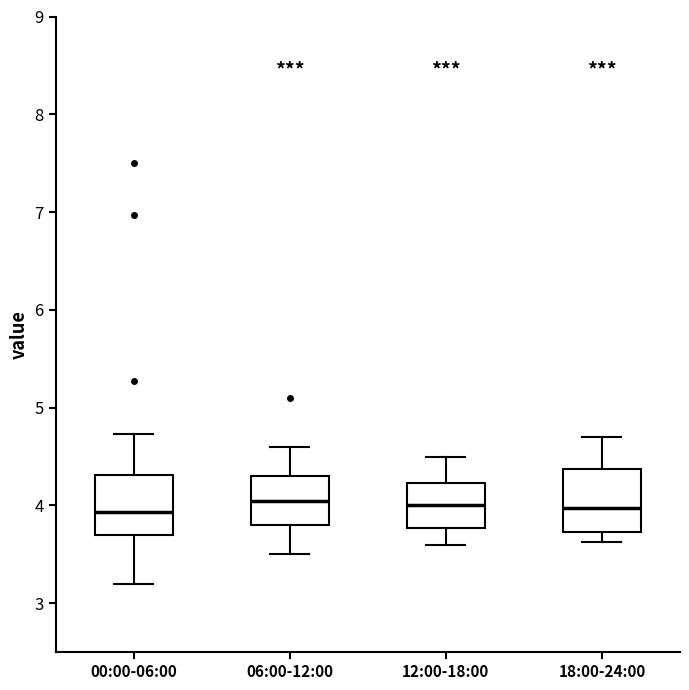

Reading left to right, read every box against the y-axis: the position of its median line, the range the box covers, and the ends of its whiskers. The values are not printed on the chart, so give them approximately, as read against the axis.

00:00-06:00: median 3.9, box 3.7 to 4.3, whiskers 3.2 to 4.7
06:00-12:00: median 4.1, box 3.8 to 4.3, whiskers 3.5 to 4.6
12:00-18:00: median 4.0, box 3.8 to 4.2, whiskers 3.6 to 4.5
18:00-24:00: median 4.0, box 3.7 to 4.4, whiskers 3.6 to 4.7